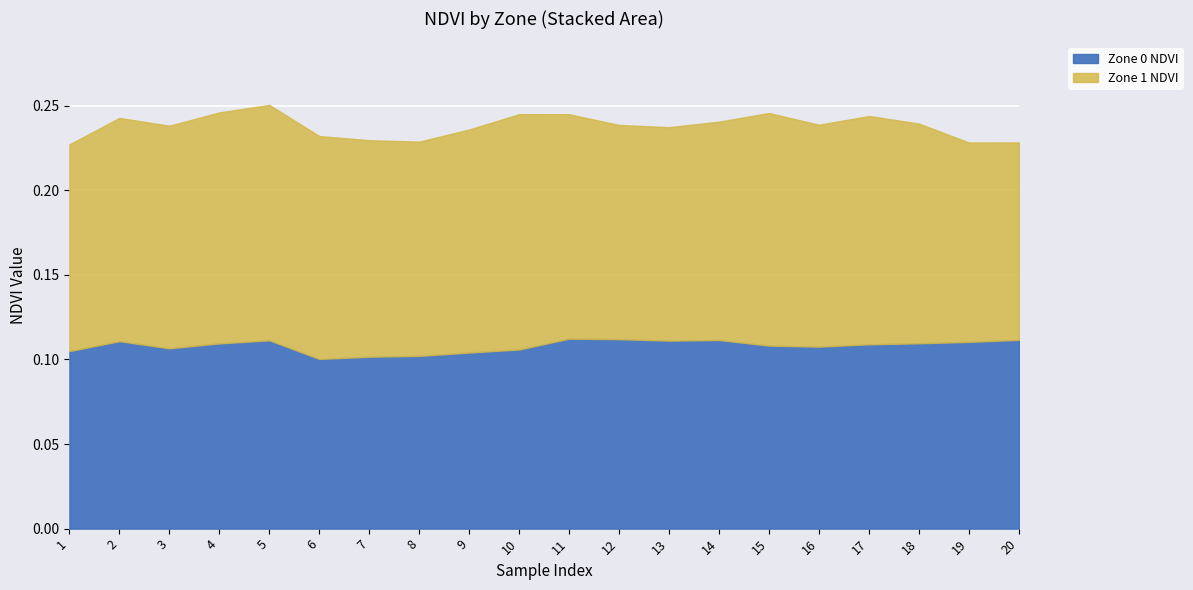

Where is the first local maximum for Zone 0 NDVI?

2